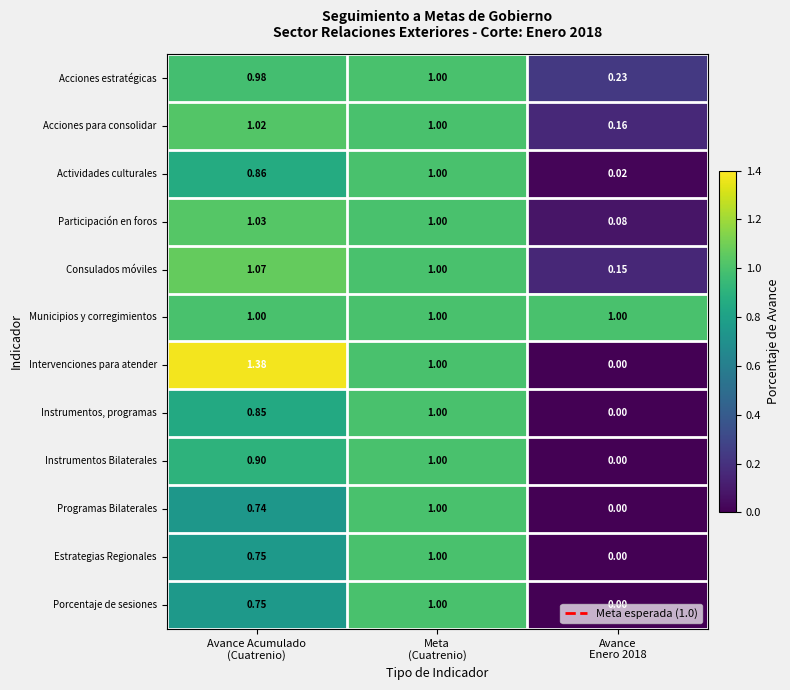

Which series has the widest spread of values?

Intervenciones para atender